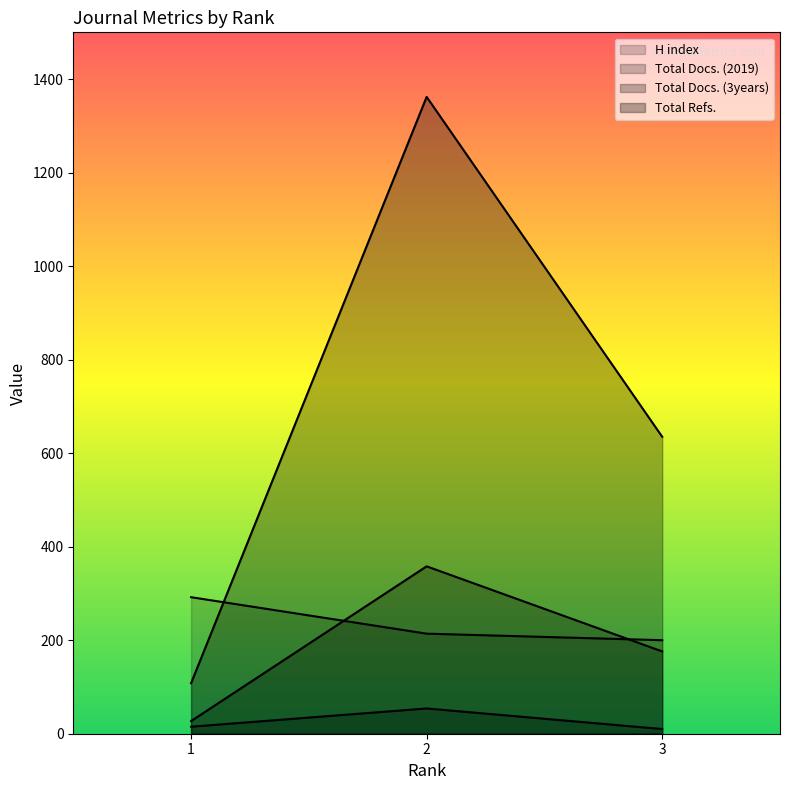

Is it true that Total Docs. (2019) equals 15 at 1?

True